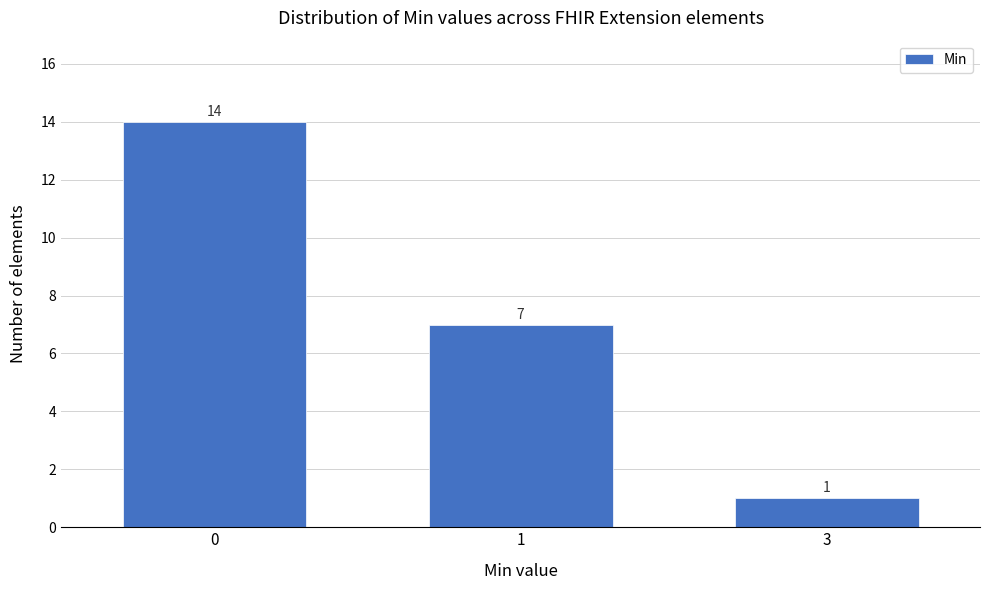

Reading left to right, transcribe all the data shown in this chart.

0=14	1=7	3=1